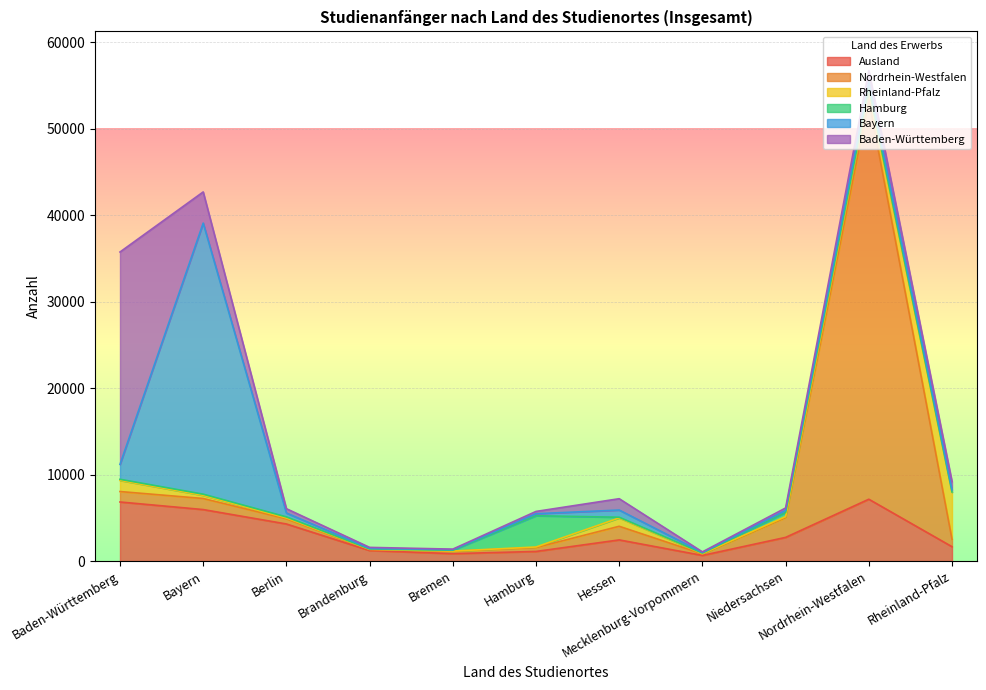

What is the value of the Nordrhein-Westfalen point at the 1st from the left?

1209